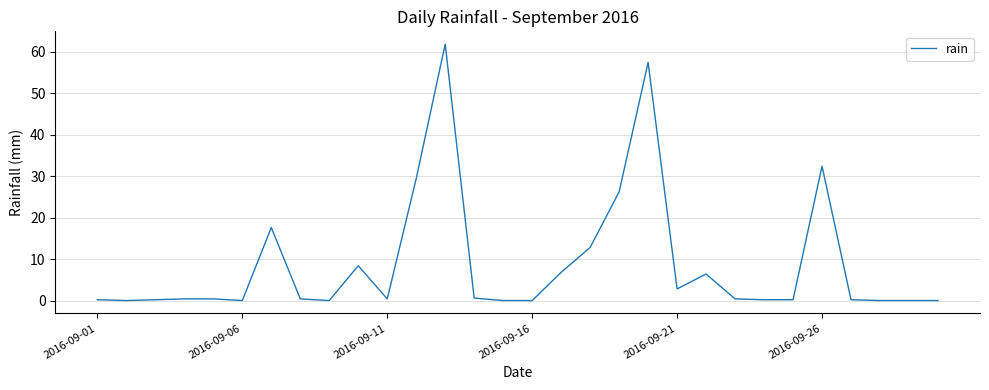

What is the maximum value shown in the chart?

61.8